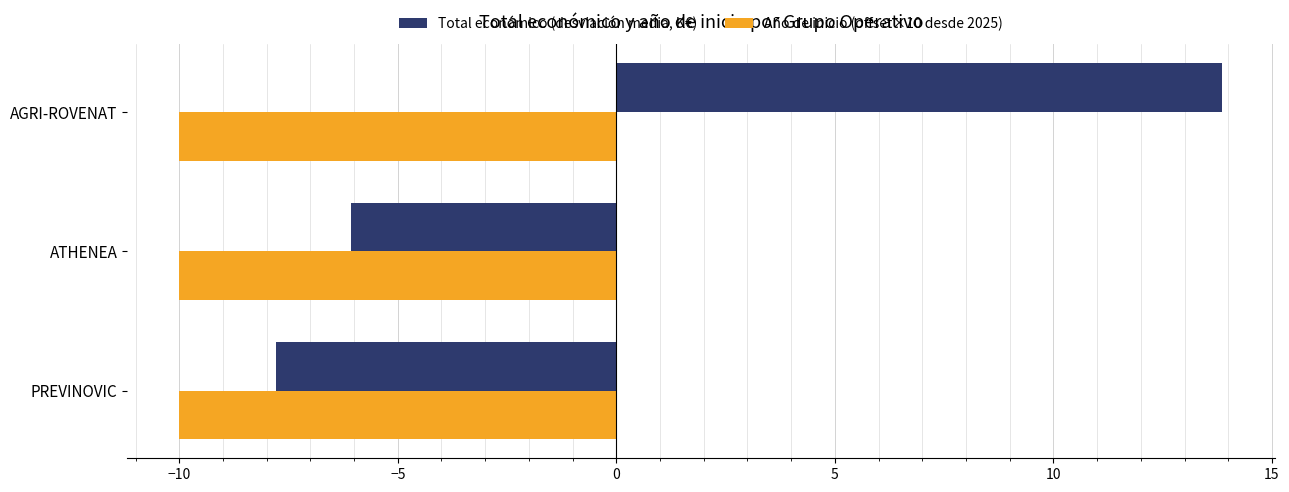

What is the spread (max minus min) of values at PREVINOVIC?

2.2